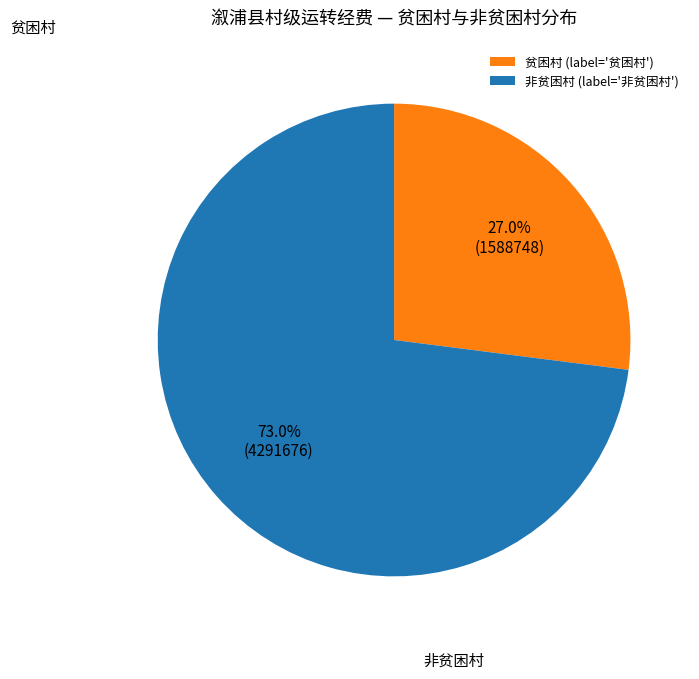

Which slice is the smallest?

贫困村